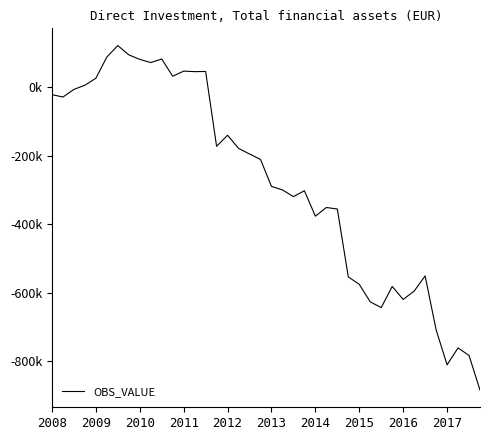

Reading right to left, transcribe all the data shown in this chart.

-883890.2	-782905.8	-760891.7	-810302.7	-707767.8	-550758.4	-595113.8	-619360.4	-581513.4	-643159.8	-626492.4	-575323.4	-553540.7	-355523.0	-351025.9	-376407.0	-302272.4	-319198.5	-299769.4	-289375.6	-210767.9	-194805.6	-178527.3	-140085.5	-172529.9	46017.8	45478.0	47079.1	32069.6	82376.7	71964.6	81281.7	94539.8	121629.2	88168.9	26241.7	5805.2	-6348.3	-28638.4	-21605.7